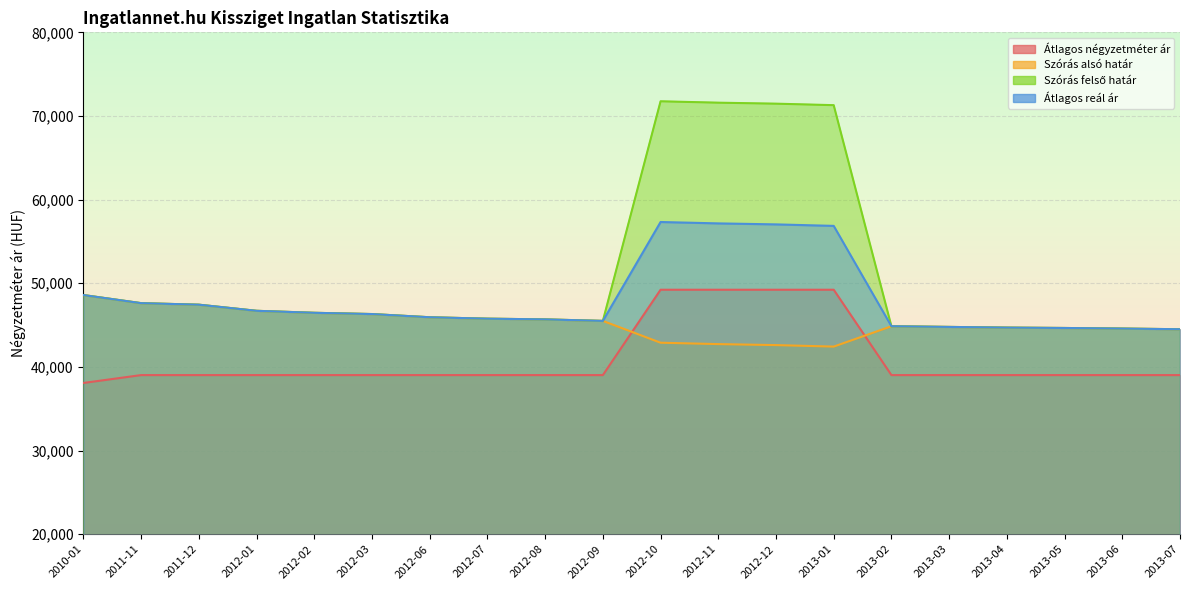

Count the number of data series in this chart.

4